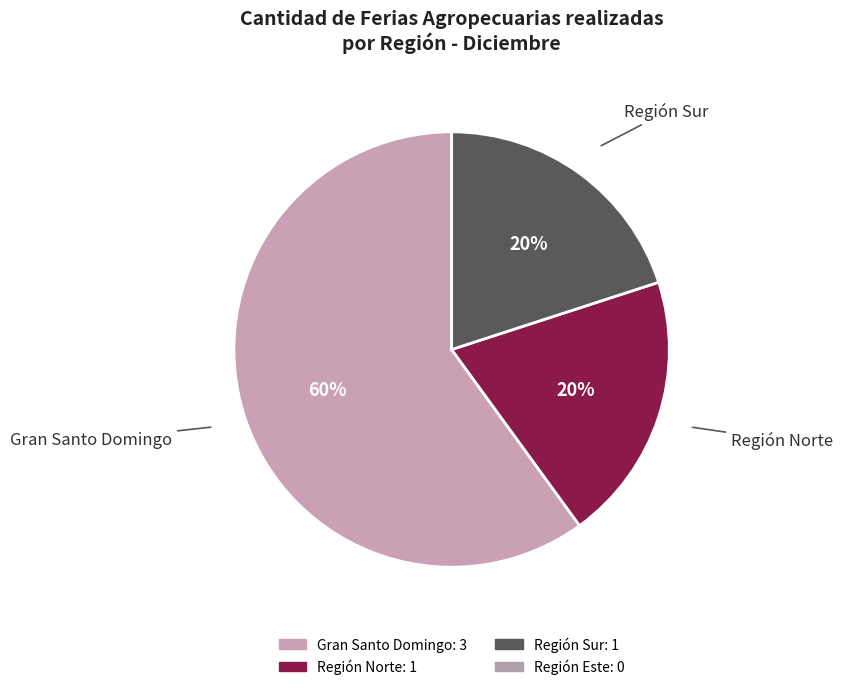

Count the number of slices in the pie.

3